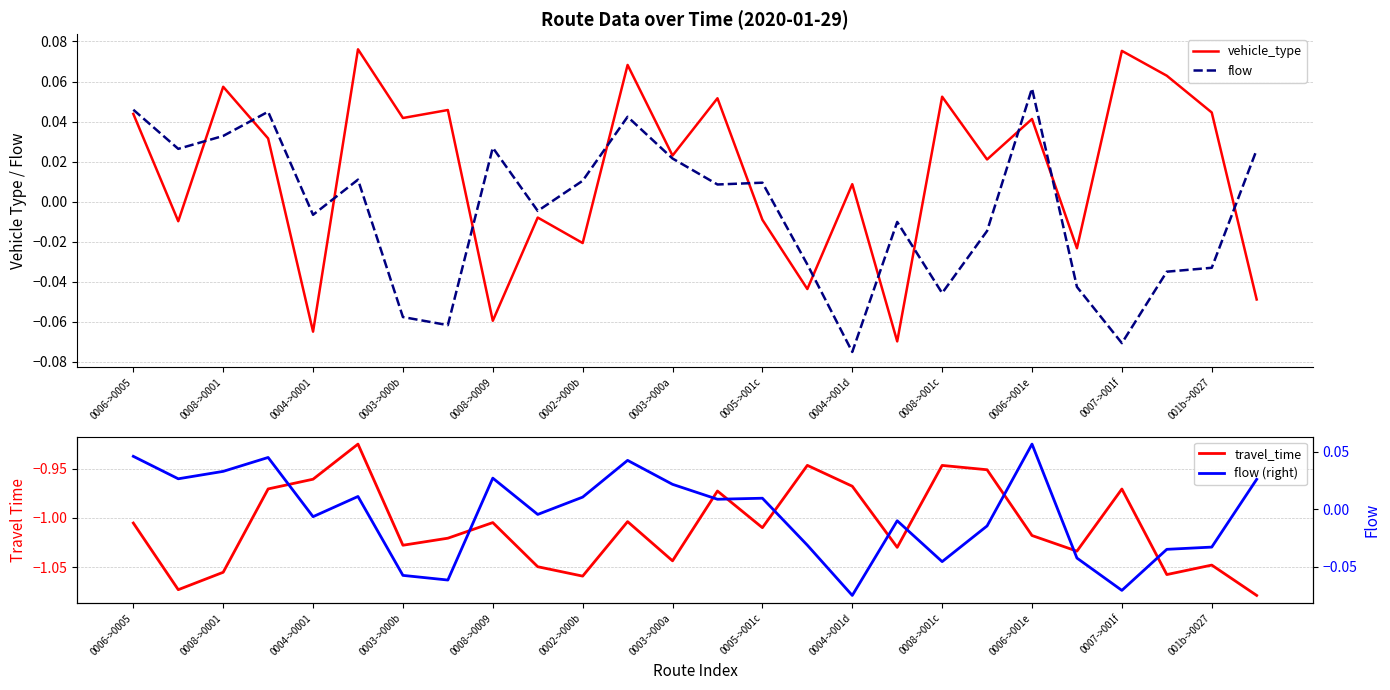

The value of vehicle_type at 0003->000a is 0.0. True or false?

True